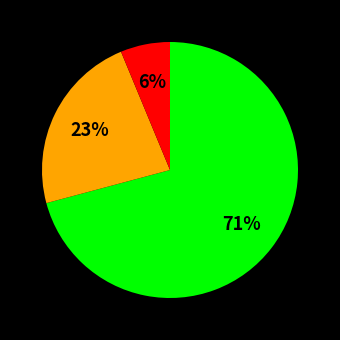

How many slices are in this pie chart?

3